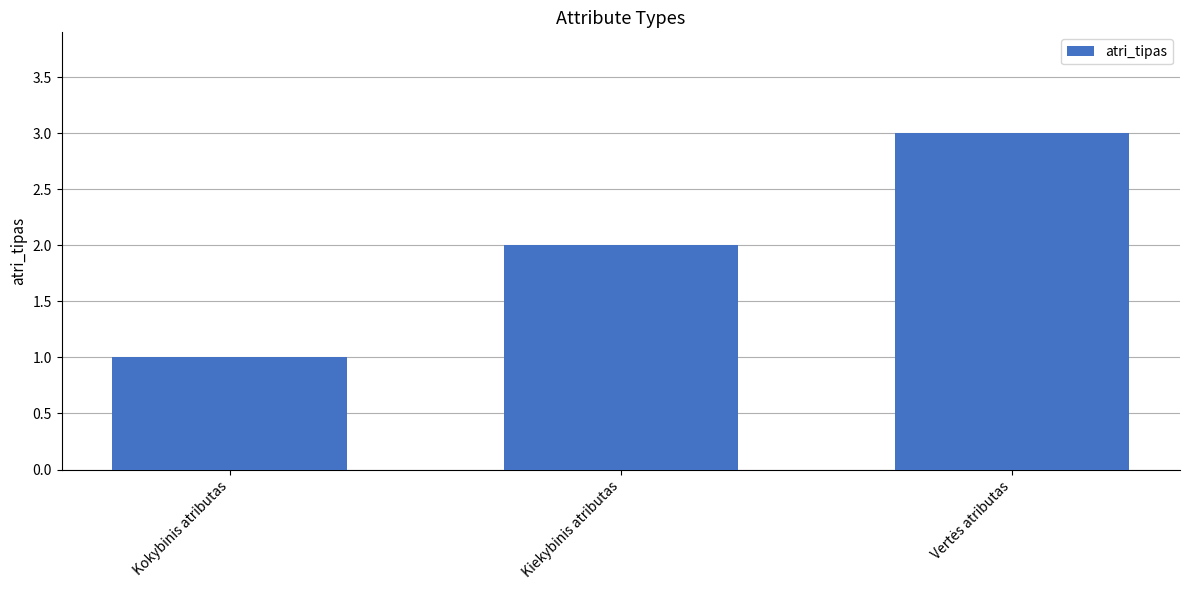

What is the difference between the maximum and second lowest values?

1